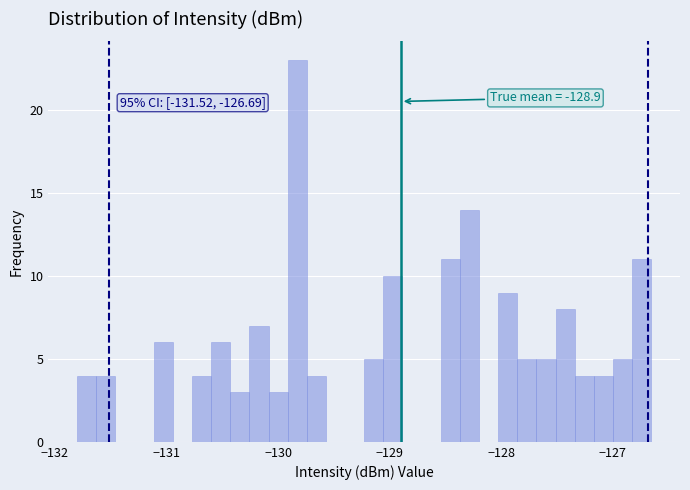

Around what value on the x-axis is the tallest bar? Give the approximate position of its centre, as read against the axis.

-129.8